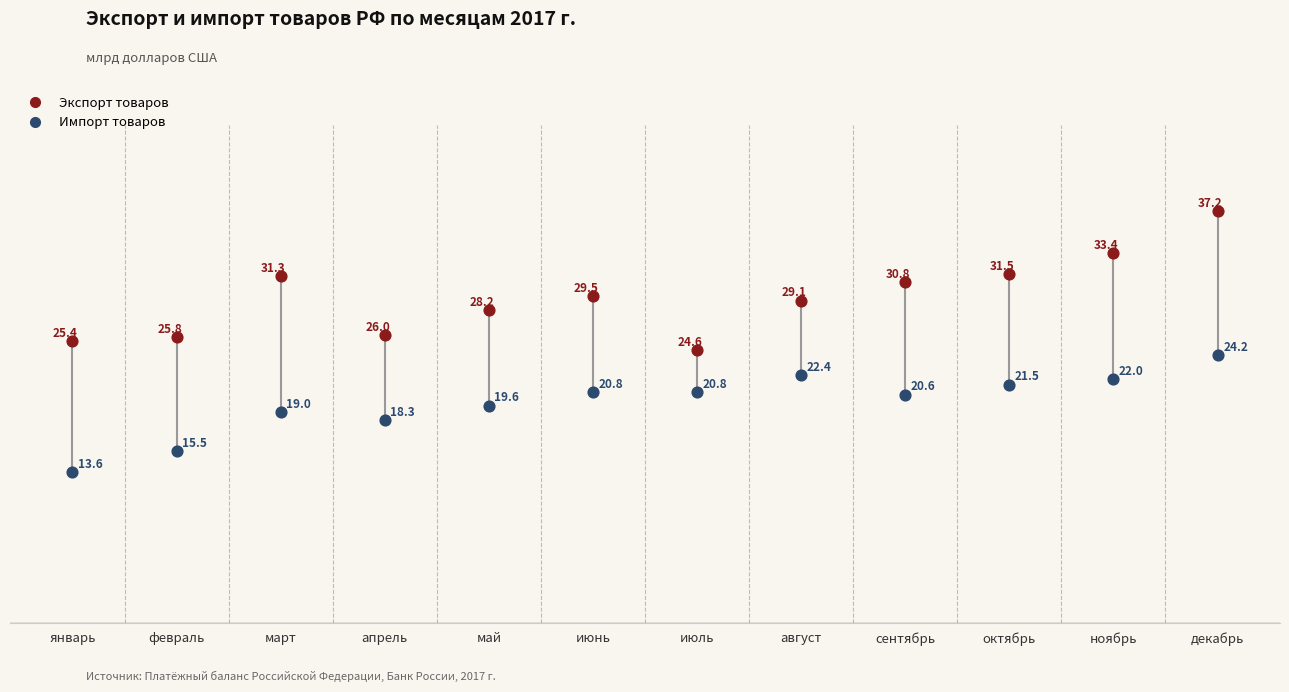

Which series has the largest Y range (max minus min)?

Экспорт товаров